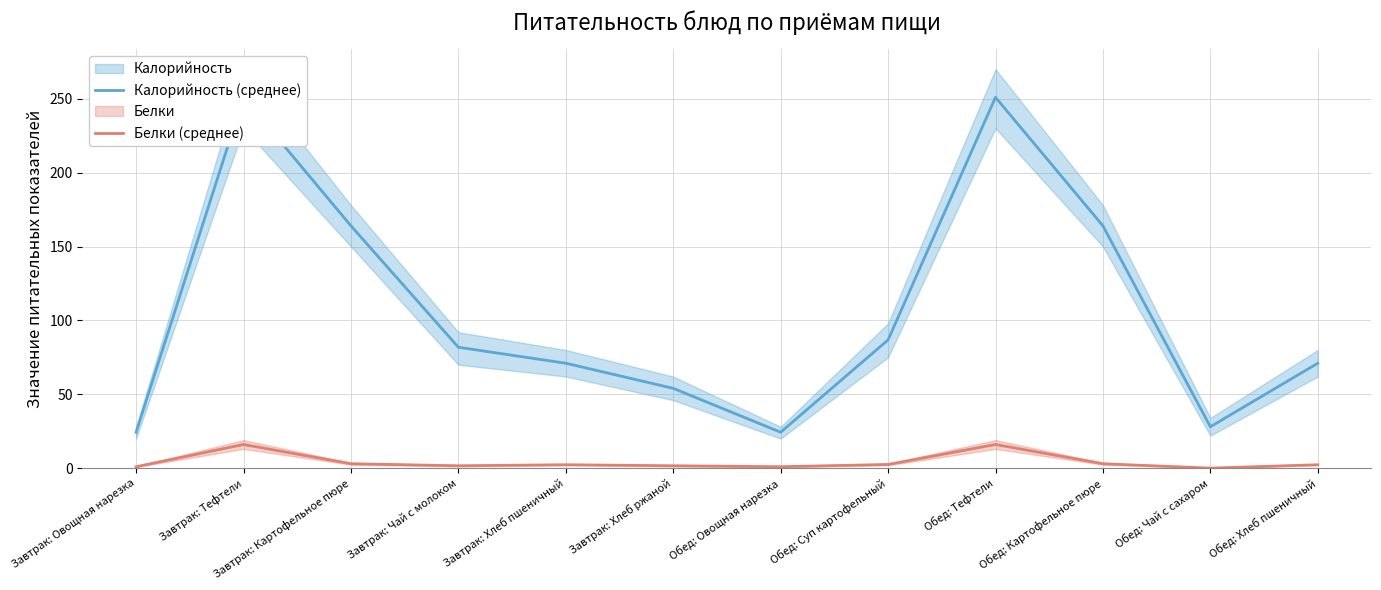

Which series has the largest total across all categories?

Калорийность (среднее)